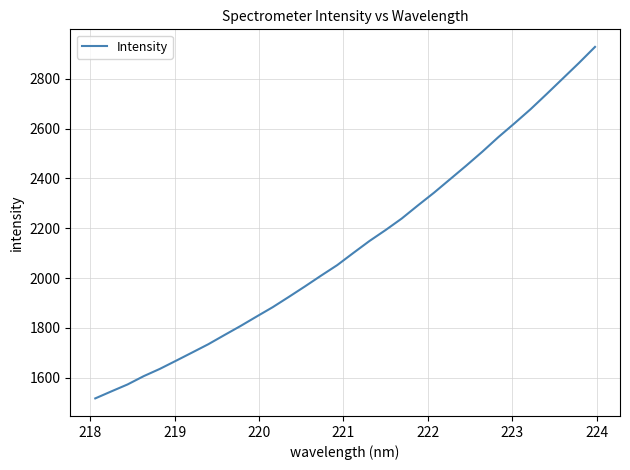

What is the minimum value shown in the chart?

1517.2